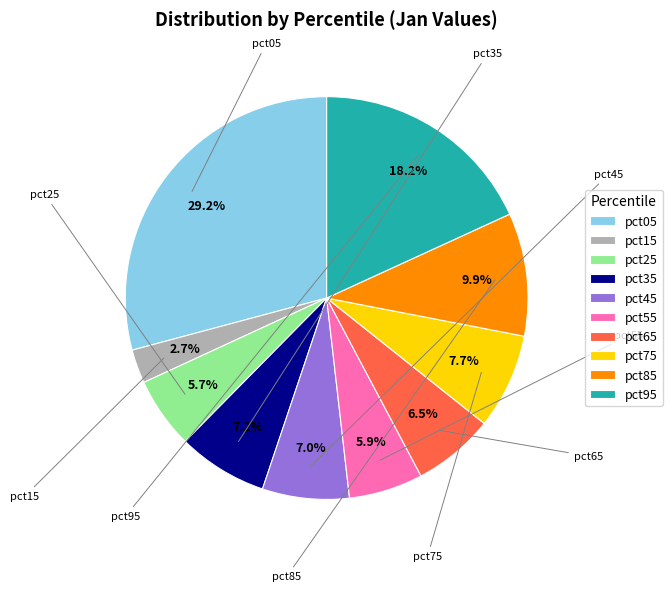

What is the smallest slice in the pie chart?

pct15